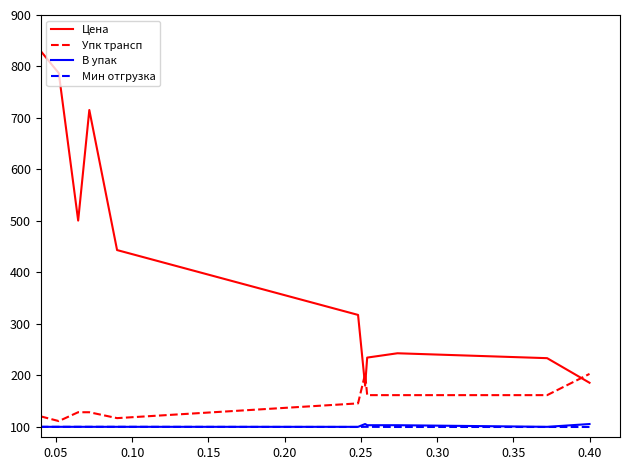

How many times do Цена and Упк трансп cross each other?

3